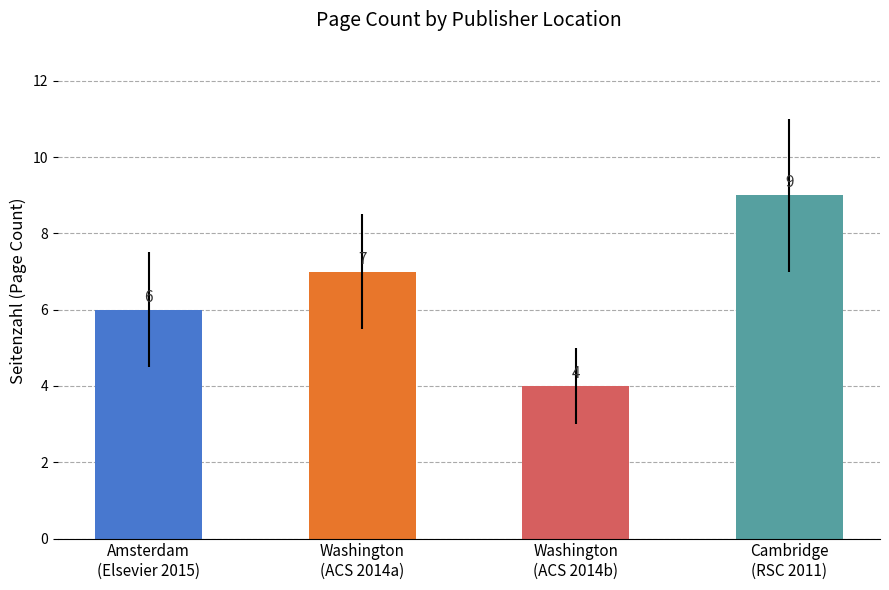

How many values are between 6 and 9?

3